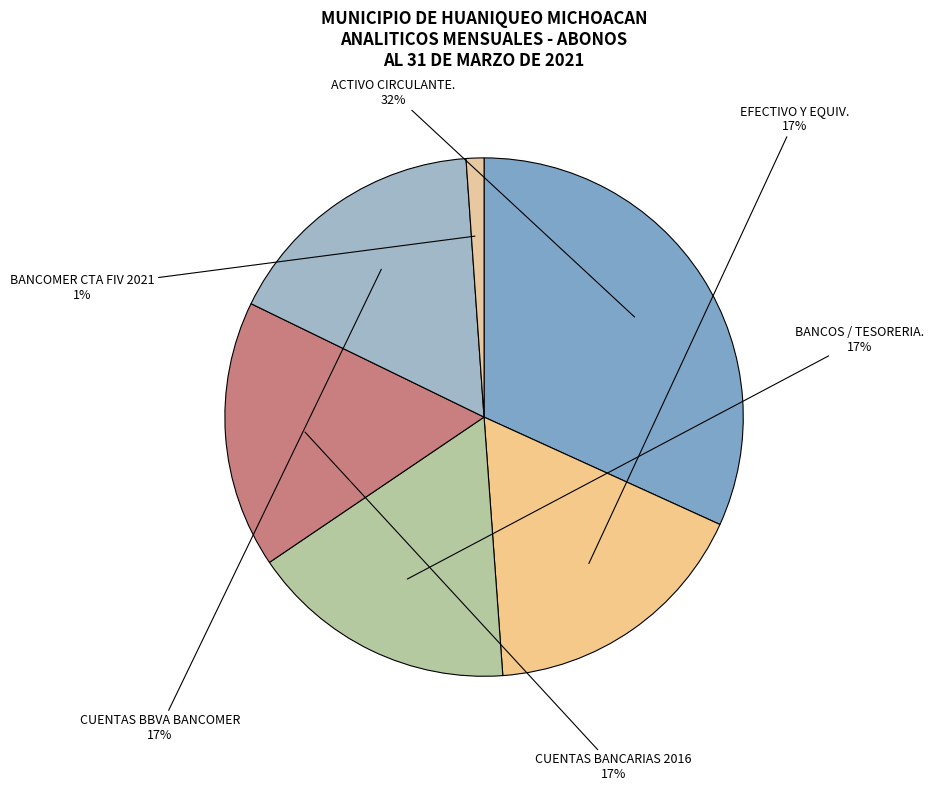

How many slices are in this pie chart?

6